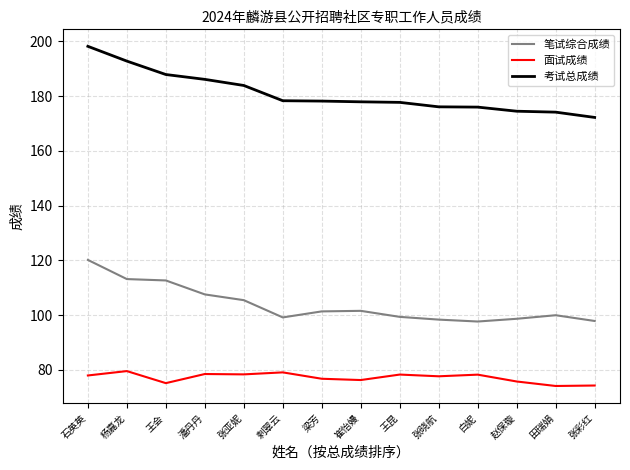

True or false: 笔试综合成绩 and 考试总成绩 intersect in this chart.

False